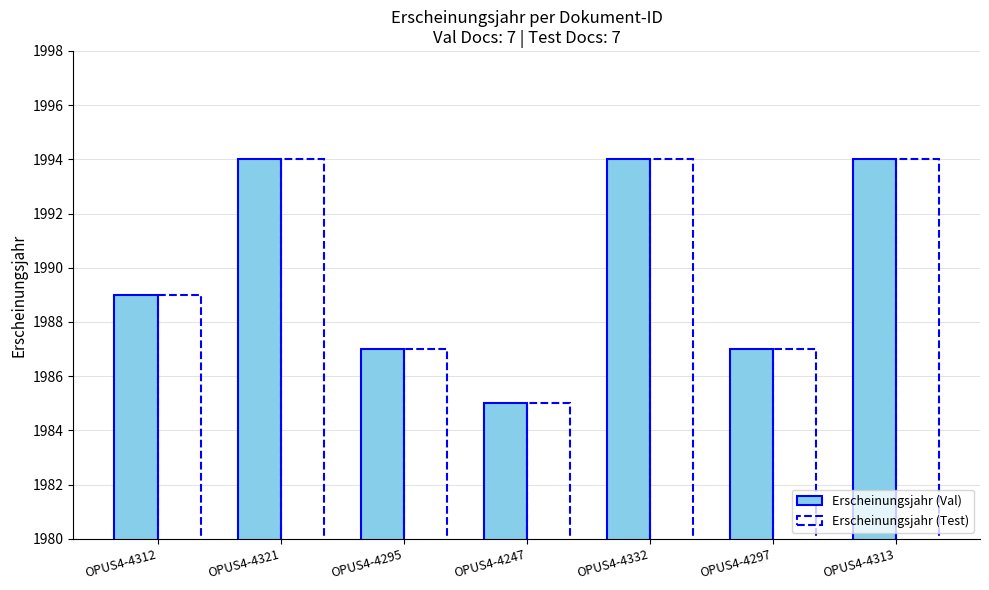

Count the number of categories in the chart.

7